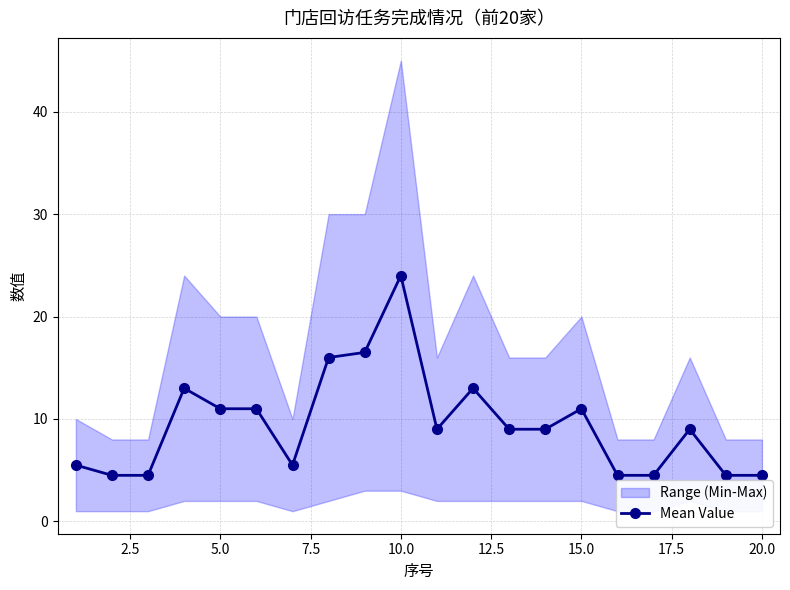

The value of Mean Value at 20.0 is 6.3. True or false?

False